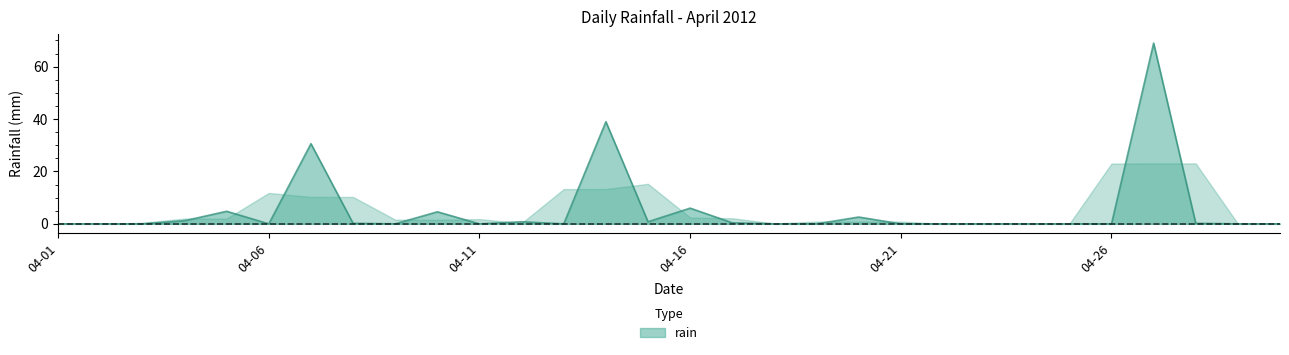

What is the maximum value shown in the chart?

69.0